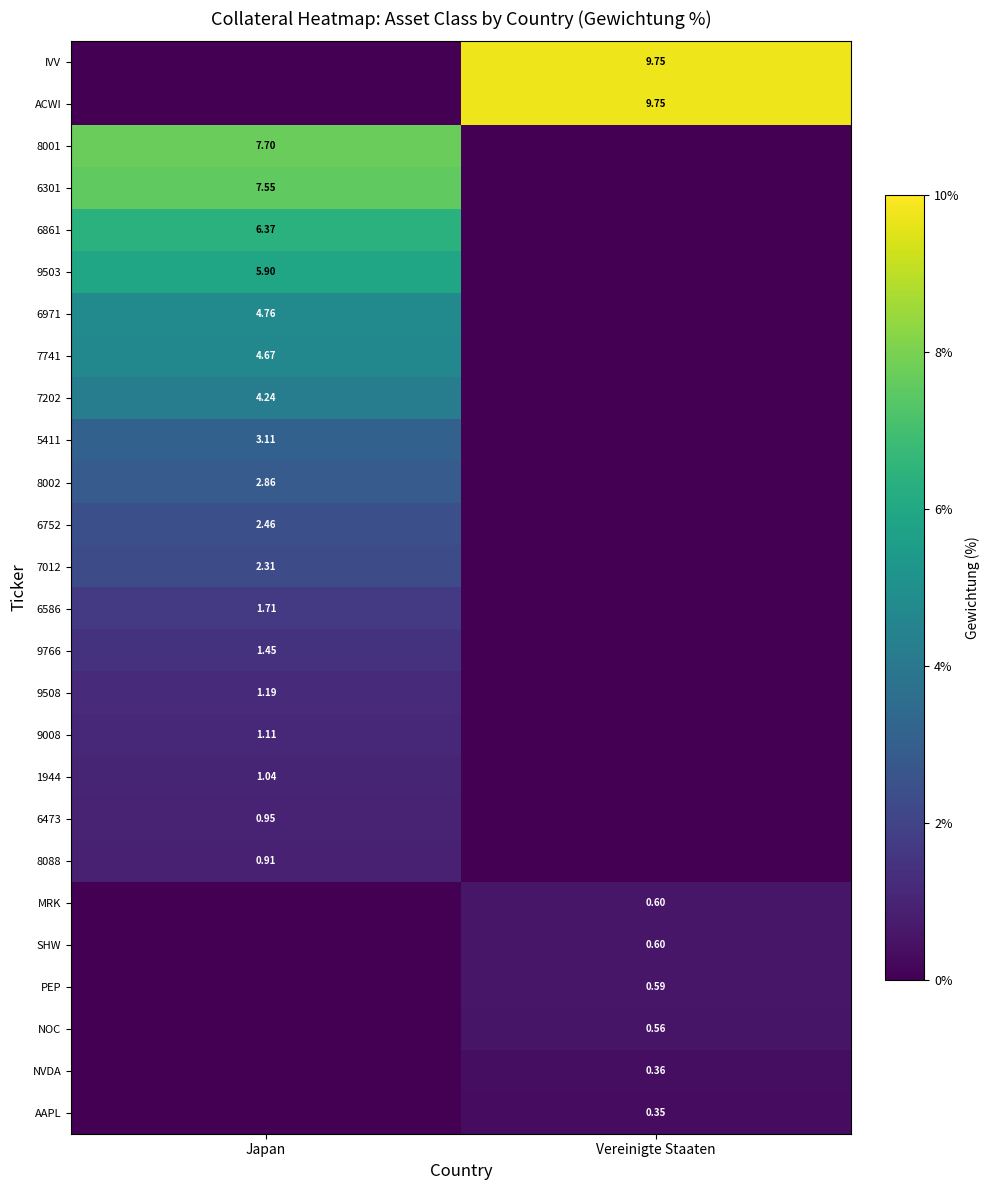

At which category does the chart reach its minimum across all series?

Japan